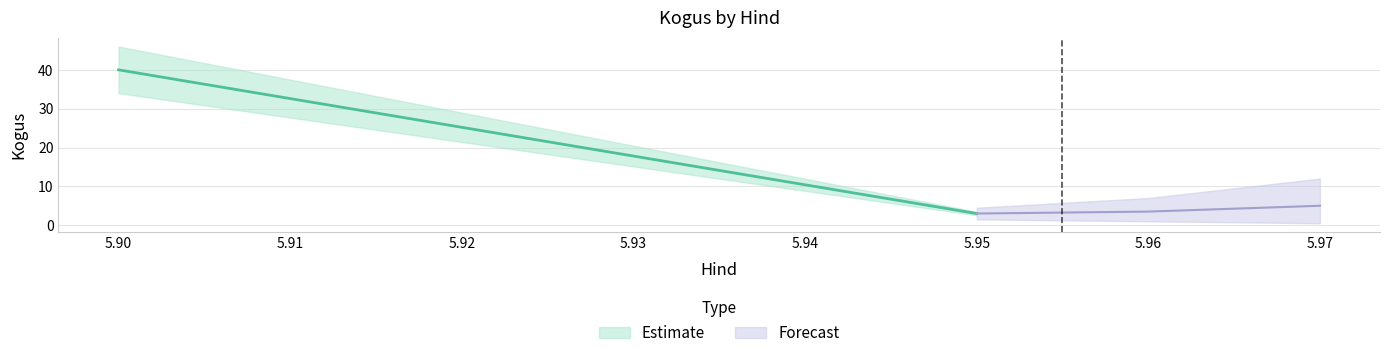

Is it true that the value at 5.9 is 37?

False